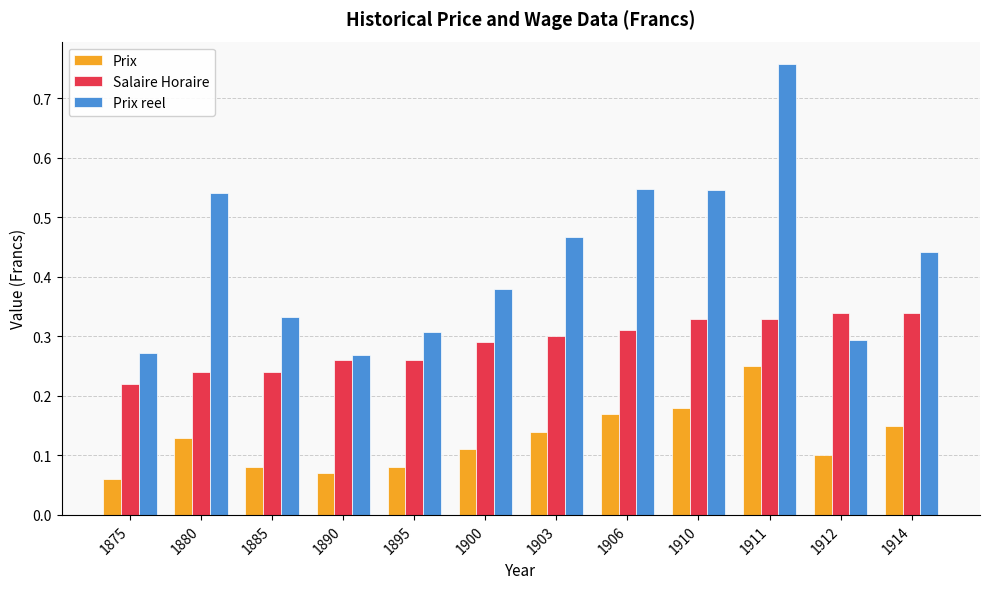

Which series has the largest range (max minus min)?

Prix reel